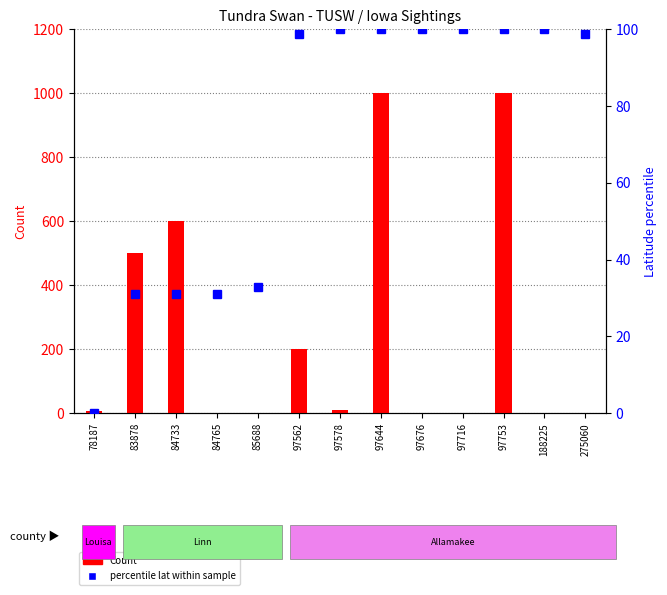

At how many categories does at least one series exceed 925?

2